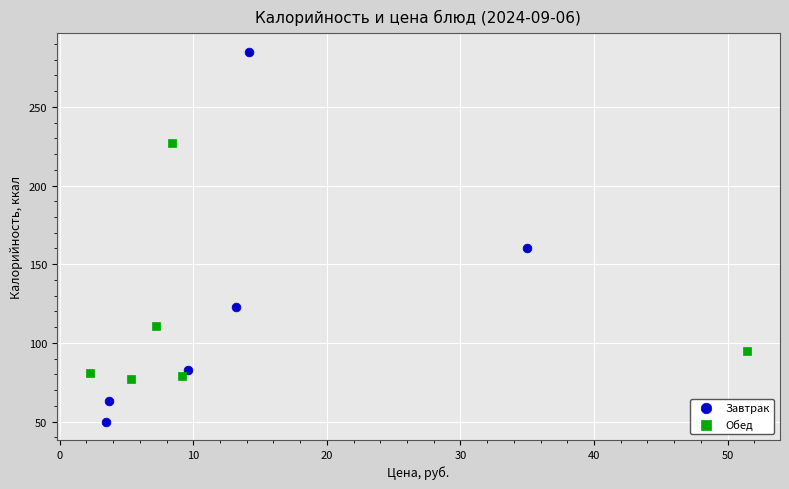

Which series contains the highest Y value?

Завтрак